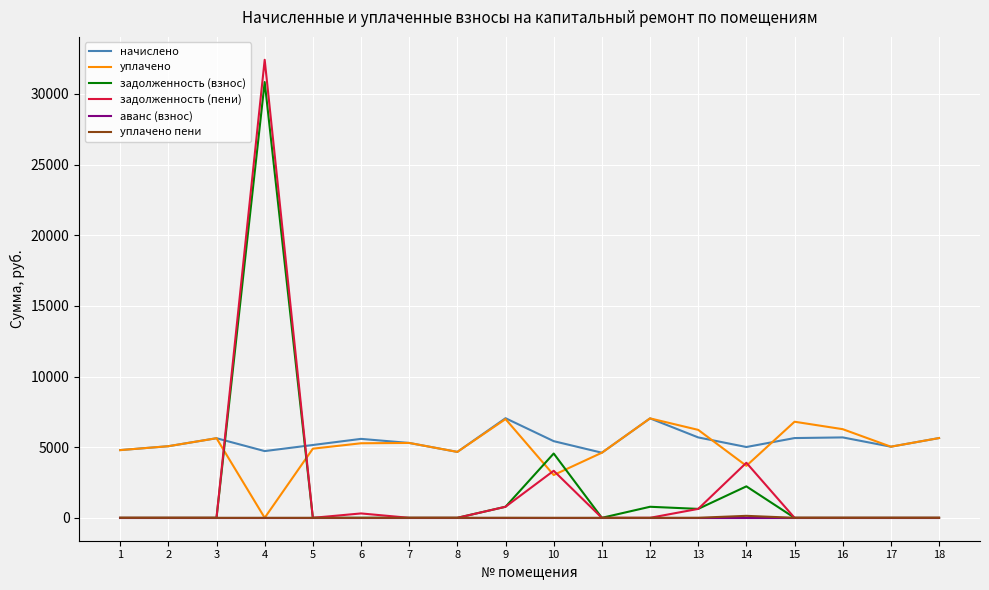

The value of аванс (взнос) at 15 is 0.0. True or false?

True